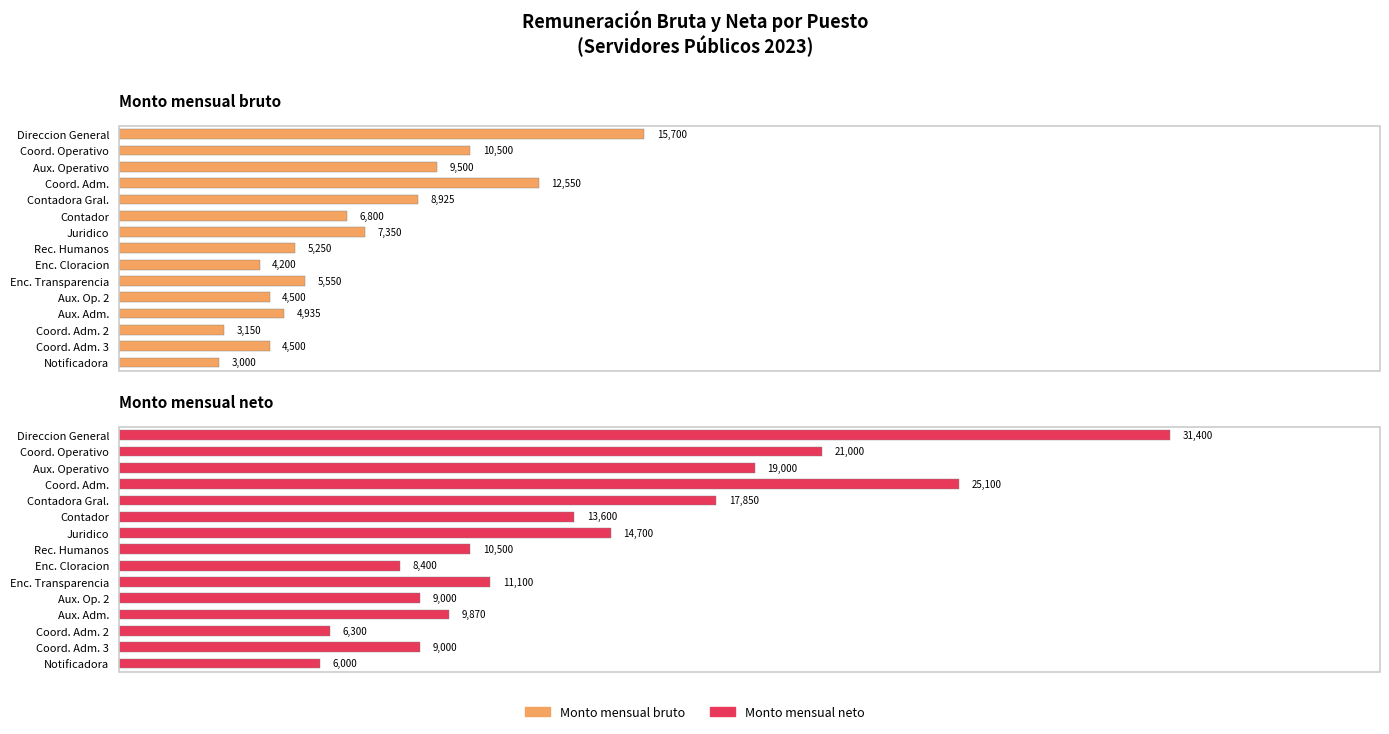

Rank the series at Juridico from lowest to highest value.

Monto mensual bruto, Monto mensual neto